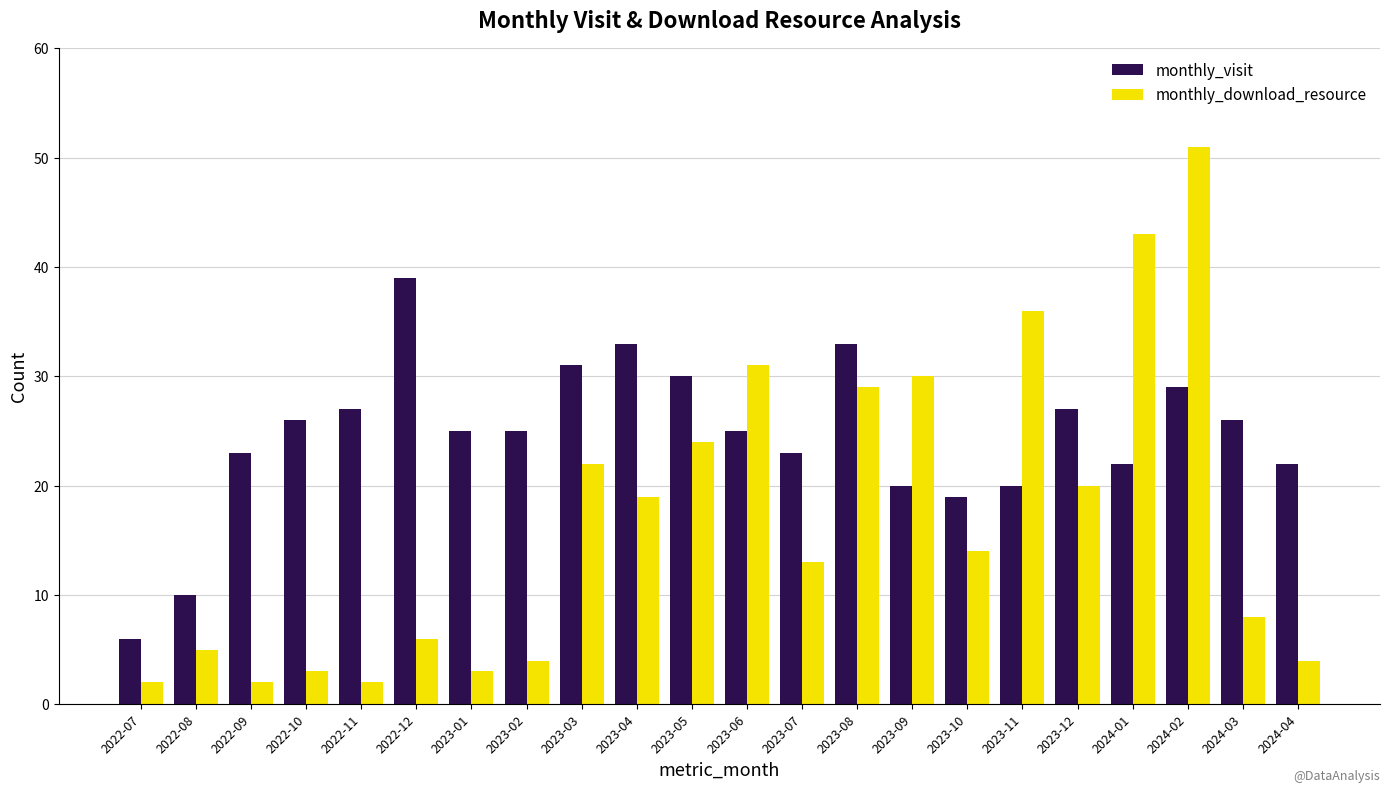

What is the highest value of the monthly_download_resource series?

51